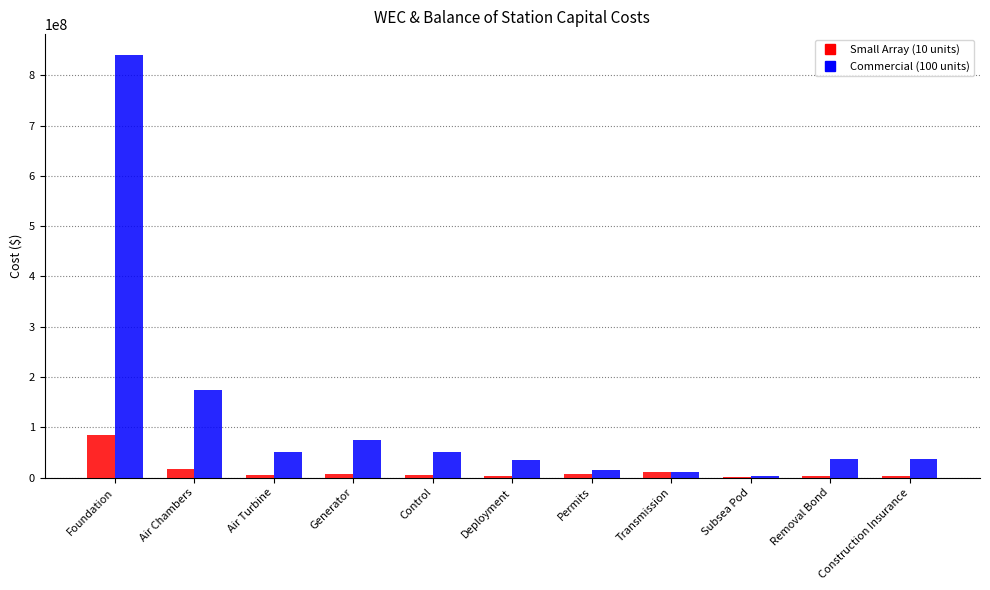

Is it true that Commercial (100 units) equals 34200000.0 at Deployment?

True